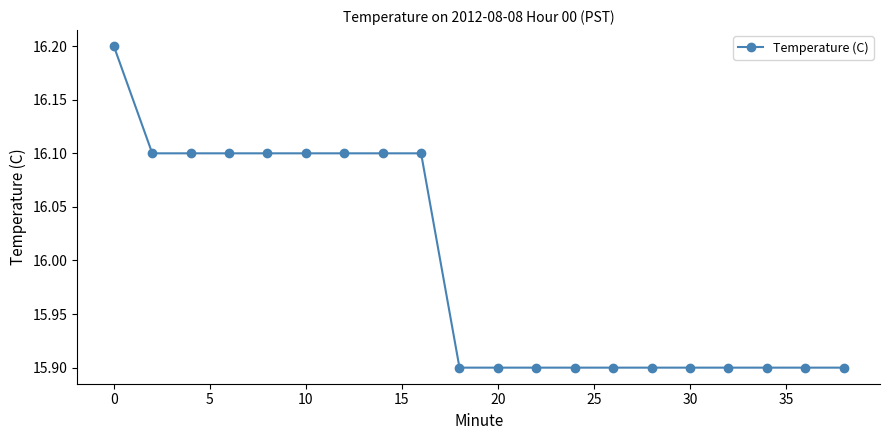

What is the smallest value displayed?

15.9